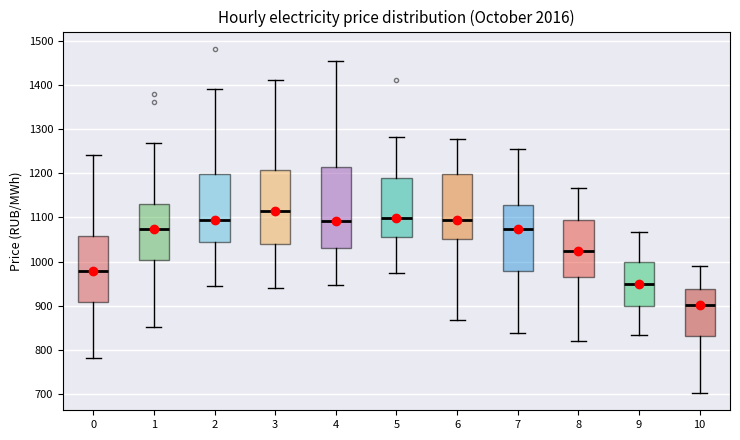

Which box is the tallest, from its lower edge to its upper edge?

4